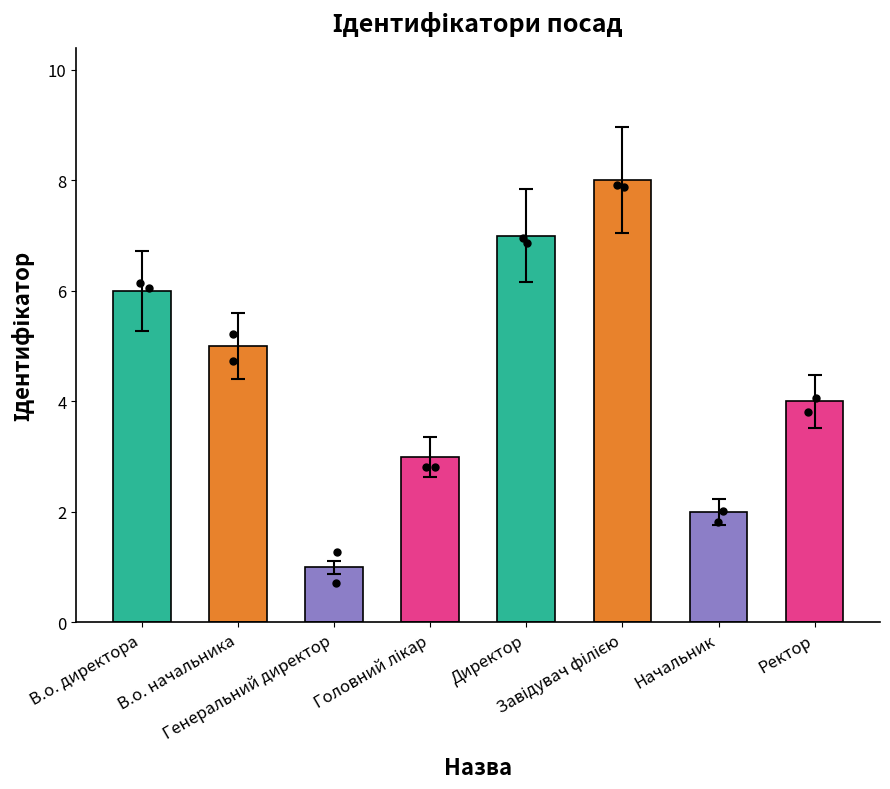

Between В.о. начальника and Завідувач філією, which is larger?

Завідувач філією